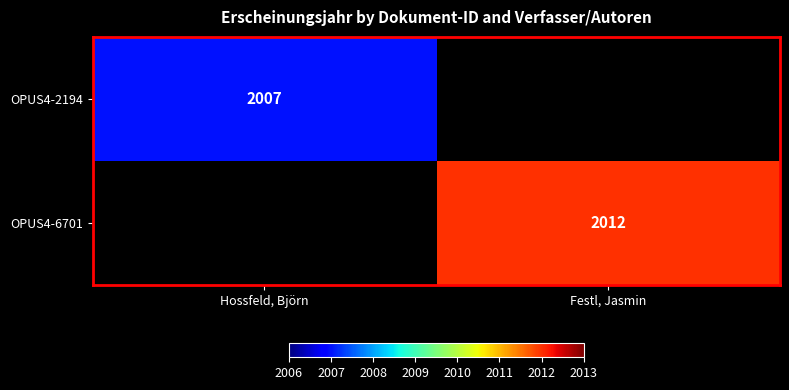

Is it true that OPUS4-6701 equals 3076 at Festl, Jasmin?

False